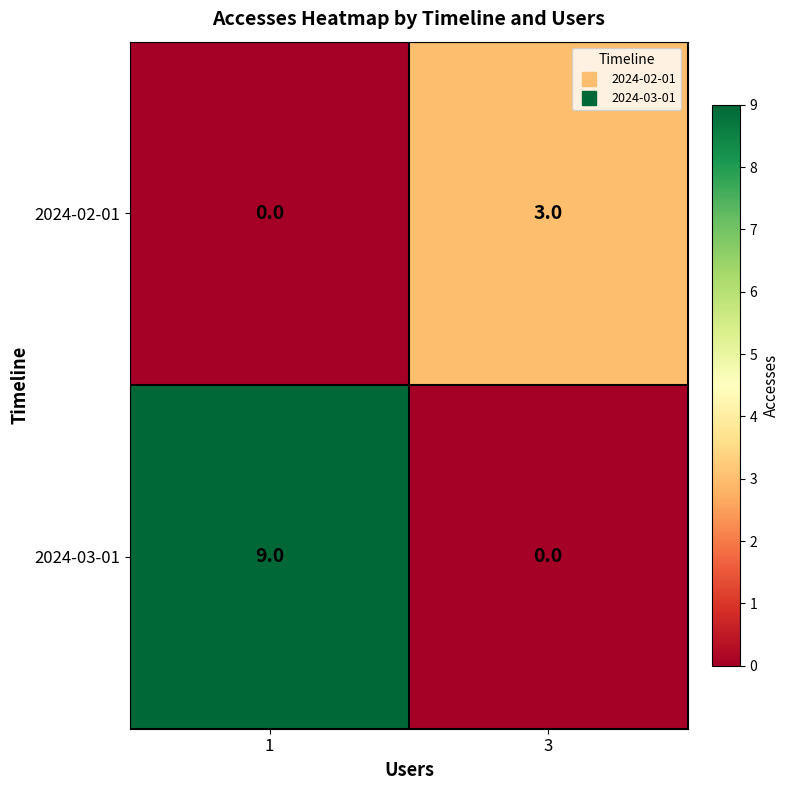

At how many categories does at least one series exceed 7?

1